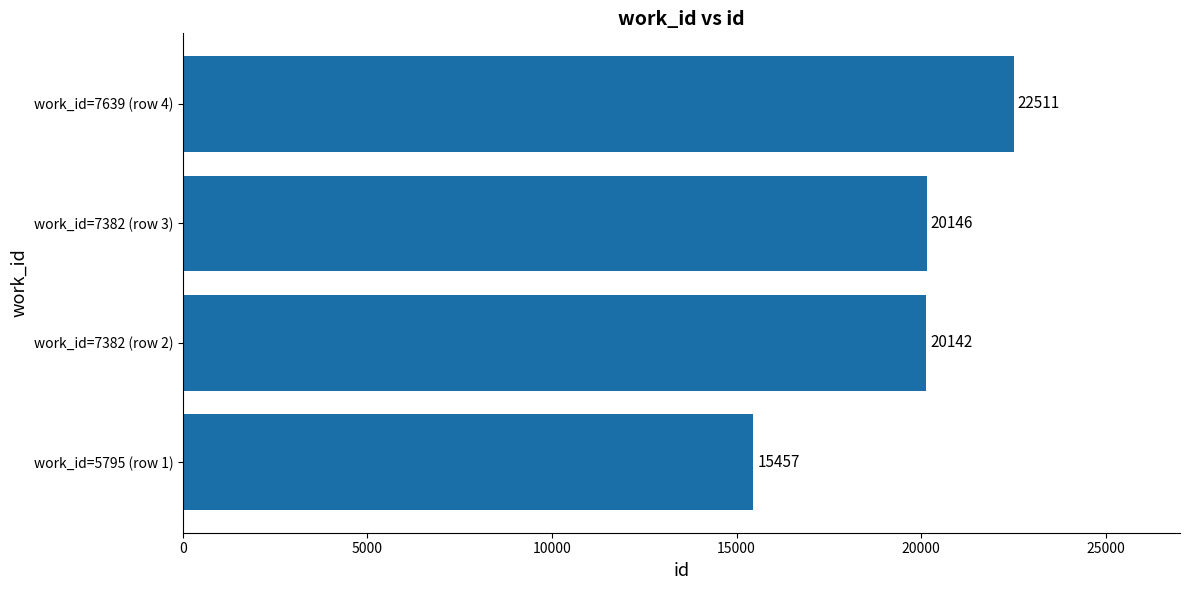

Rank the categories by value from lowest to highest.

work_id=5795 (row 1), work_id=7382 (row 2), work_id=7382 (row 3), work_id=7639 (row 4)